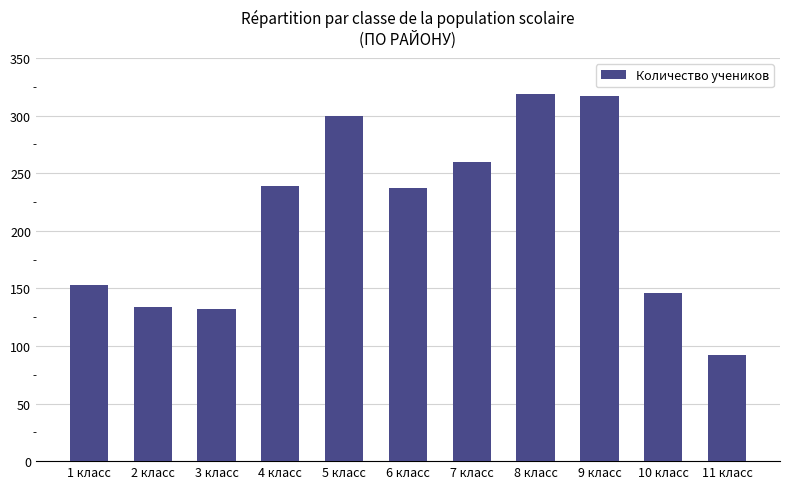

What value does the data have at 2 класс, to the nearest 50?

150